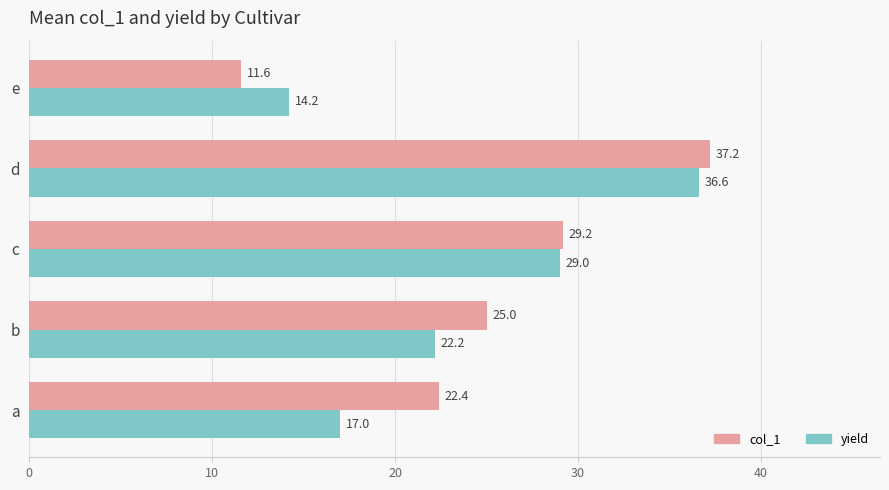

What is the minimum value shown in the chart?

11.6